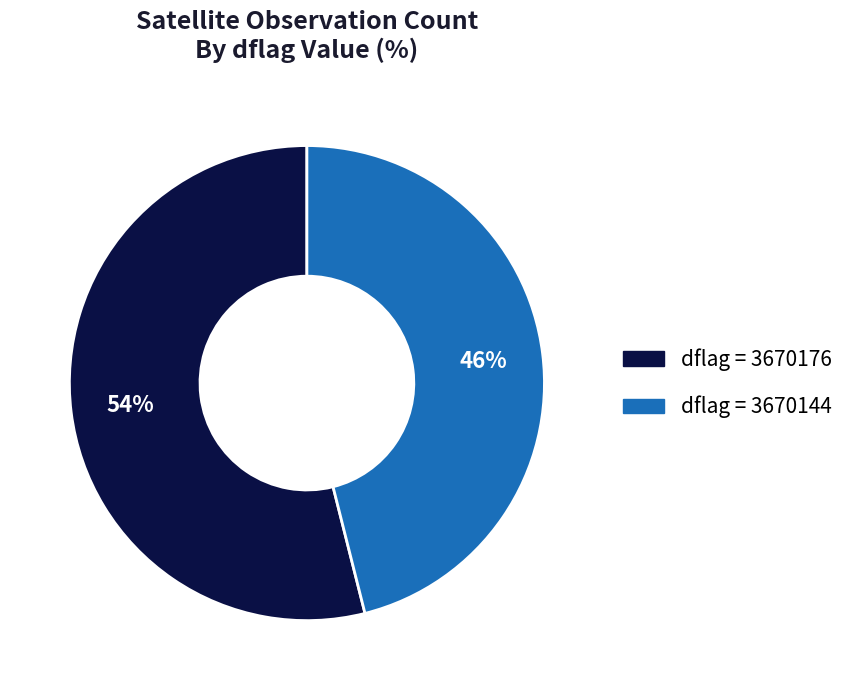

To the nearest percent, what is the difference between the largest and smallest slice percentages?

8%